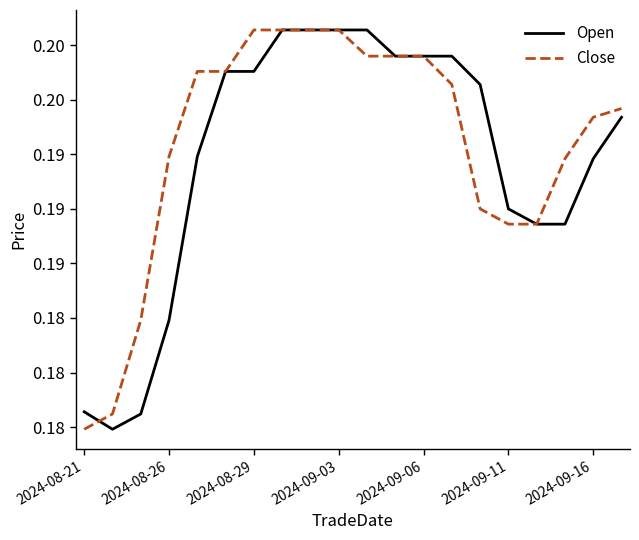

Rank the series by their average value, from highest to lowest.

Close, Open